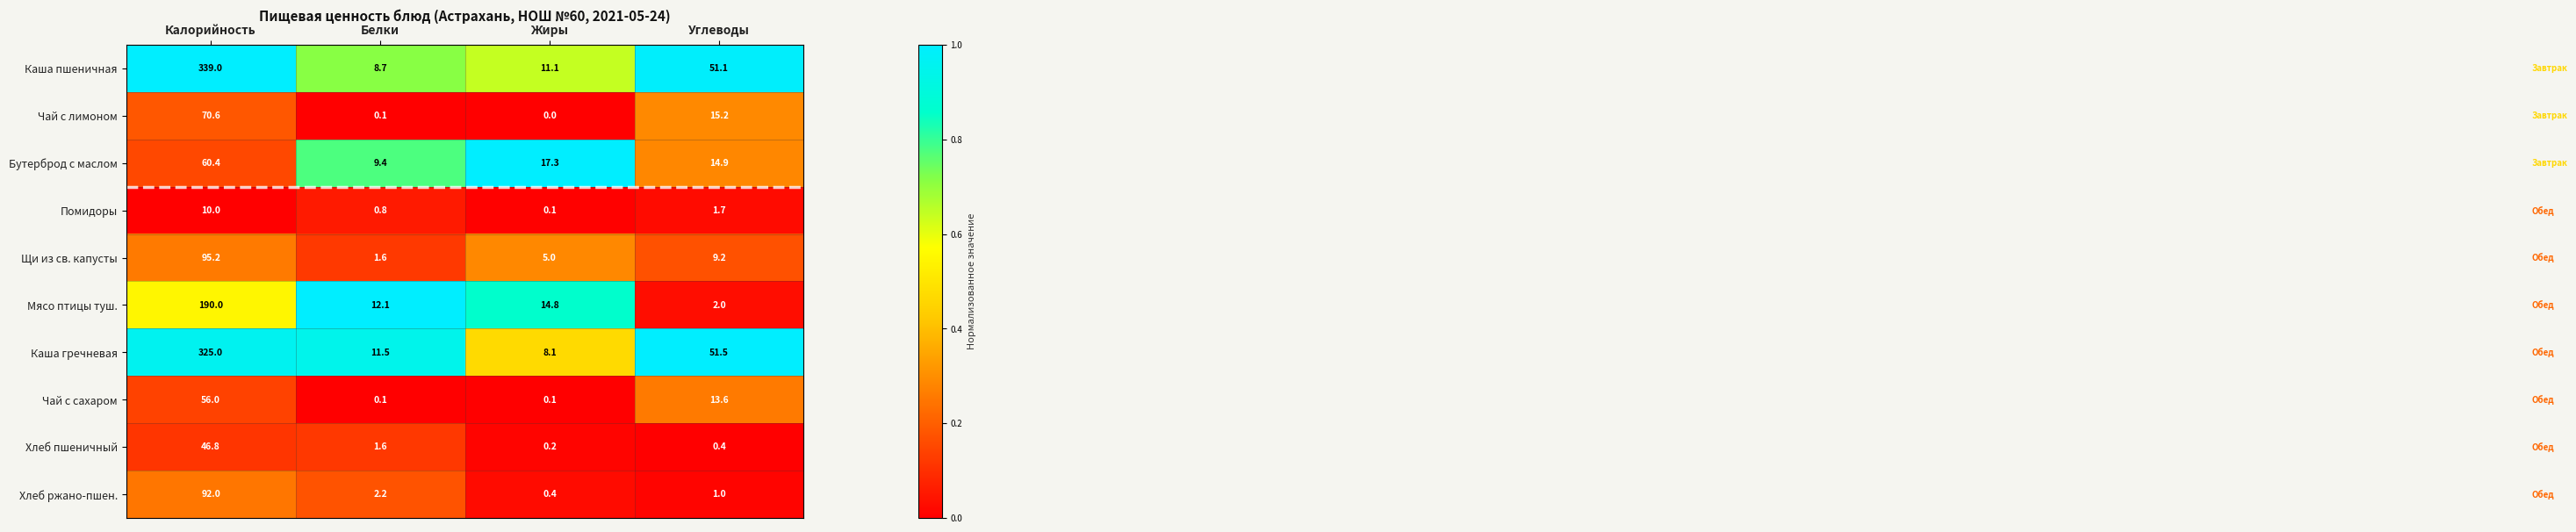

Which series has the largest total across all categories?

Каша пшеничная